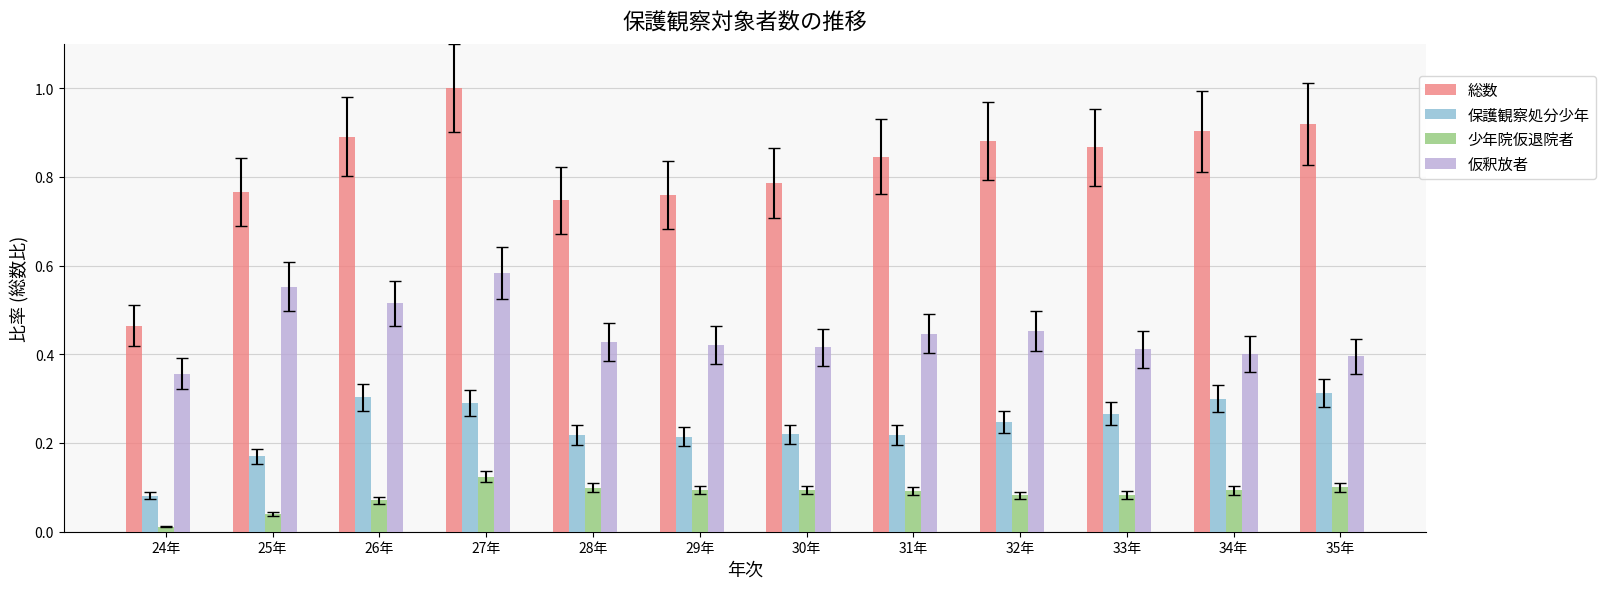

How many categories are shown in the chart?

12